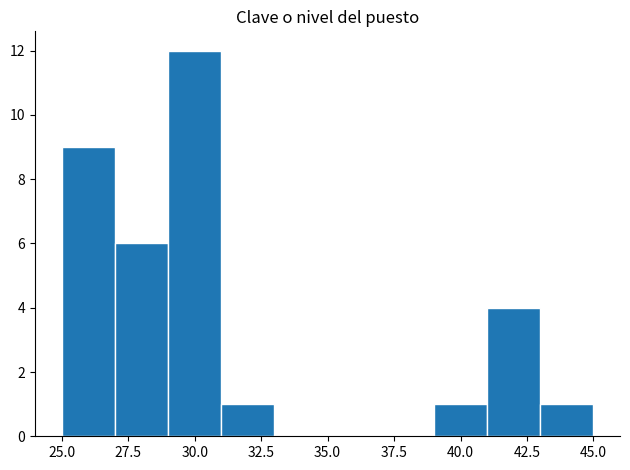

How tall is the bar that spans 43 to 45 on the x-axis? The values are not printed on the chart, so give them approximately, as read against the axis.

1